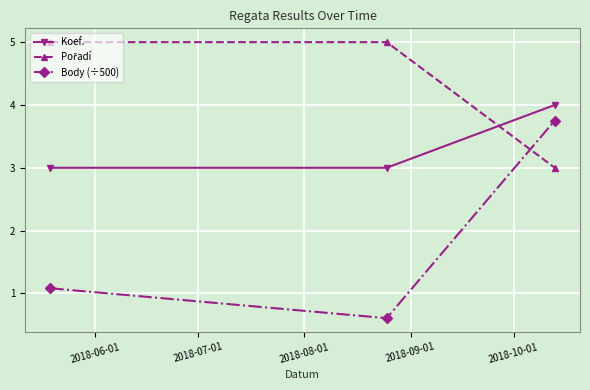

What is the sum of all Body (÷500) values?

5.4